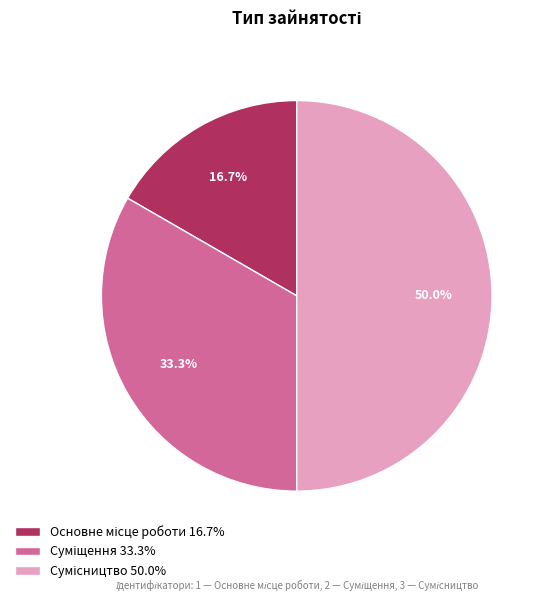

How many slices are in this pie chart?

3